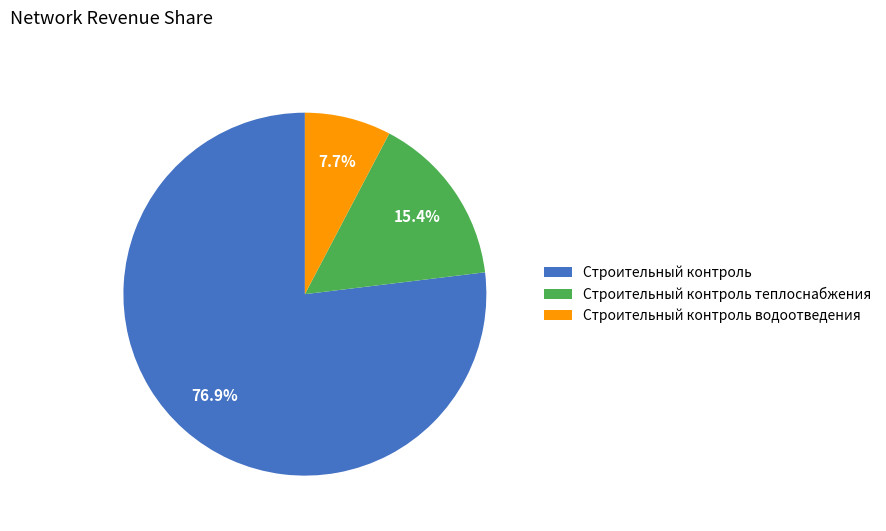

To the nearest percent, what is the difference between the Строительный контроль and Строительный контроль водоотведения slice percentages?

69%